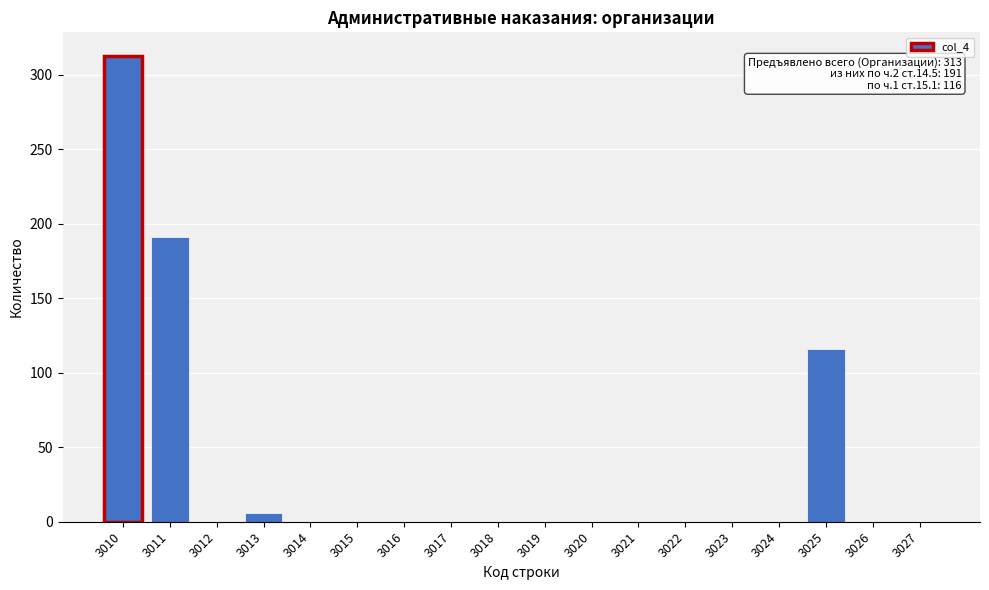

Reading left to right, list all the values displayed in this chart.

3010=313	3011=191	3012=0	3013=6	3014=0	3015=0	3016=0	3017=0	3018=0	3019=0	3020=0	3021=0	3022=0	3023=0	3024=0	3025=116	3026=0	3027=0